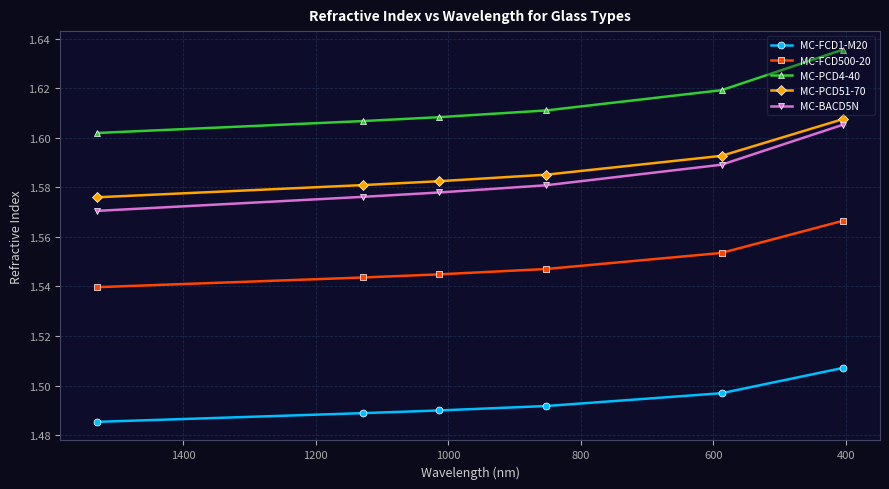

True or false: MC-BACD5N has more than 0 points higher than both neighbors.

False